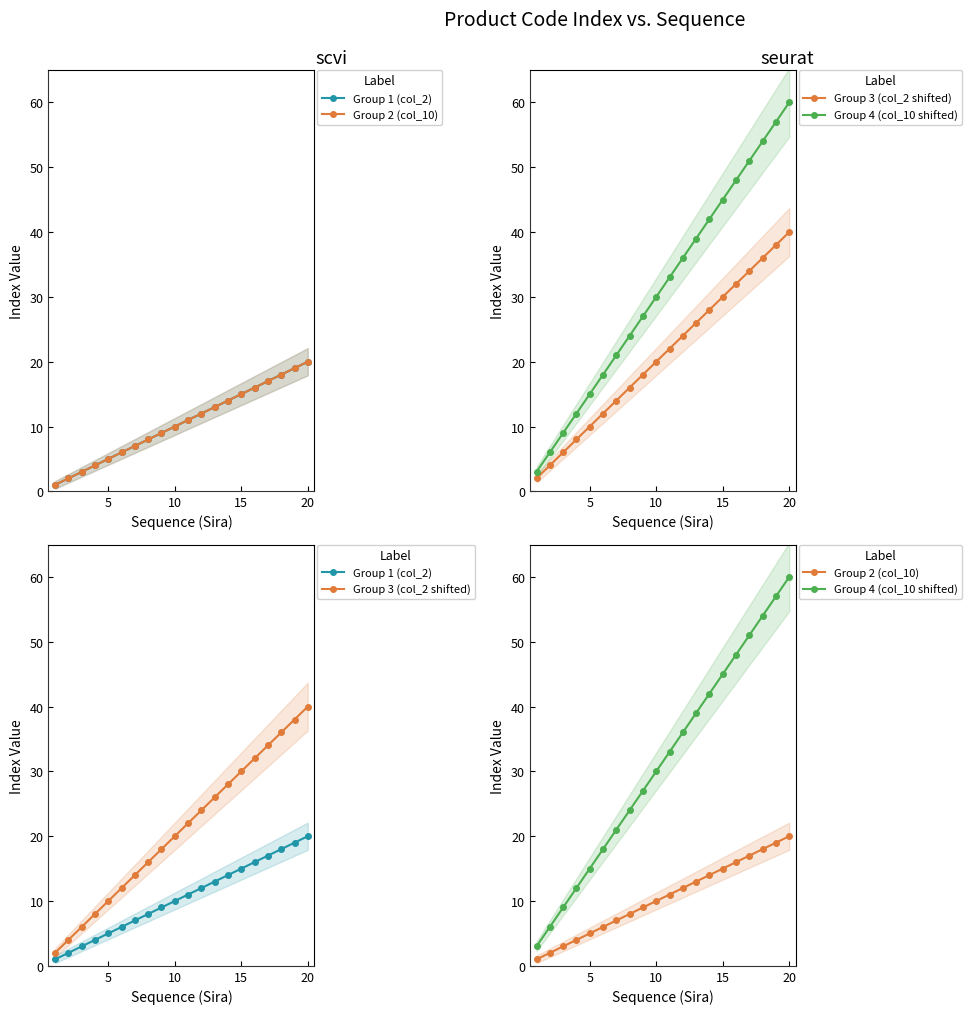

True or false: Group 4 (col_10 shifted) and Group 2 (col_10) intersect in this chart.

False